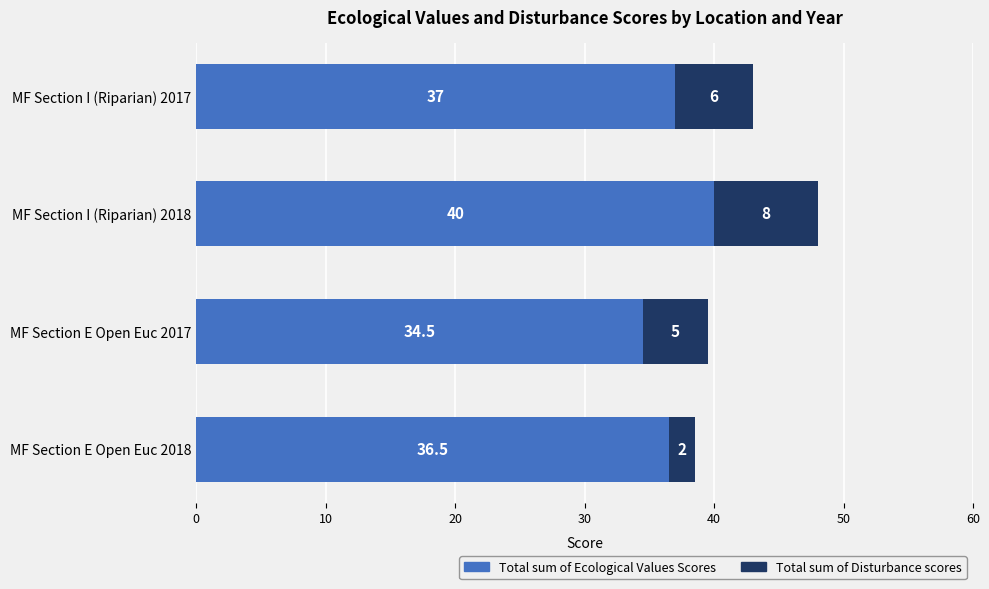

What is the difference between the maximum and second lowest values in the Total sum of Ecological Values Scores series?

3.5